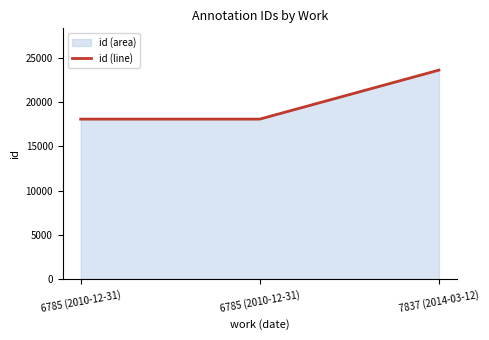

Does the chart have visible grid lines?

No